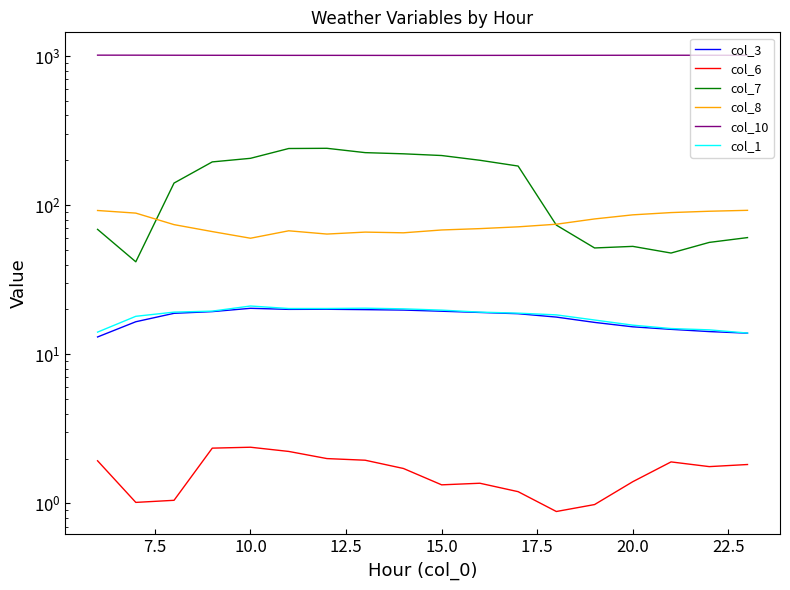

Which series changed the most between 15.0 and 20.0?

col_7